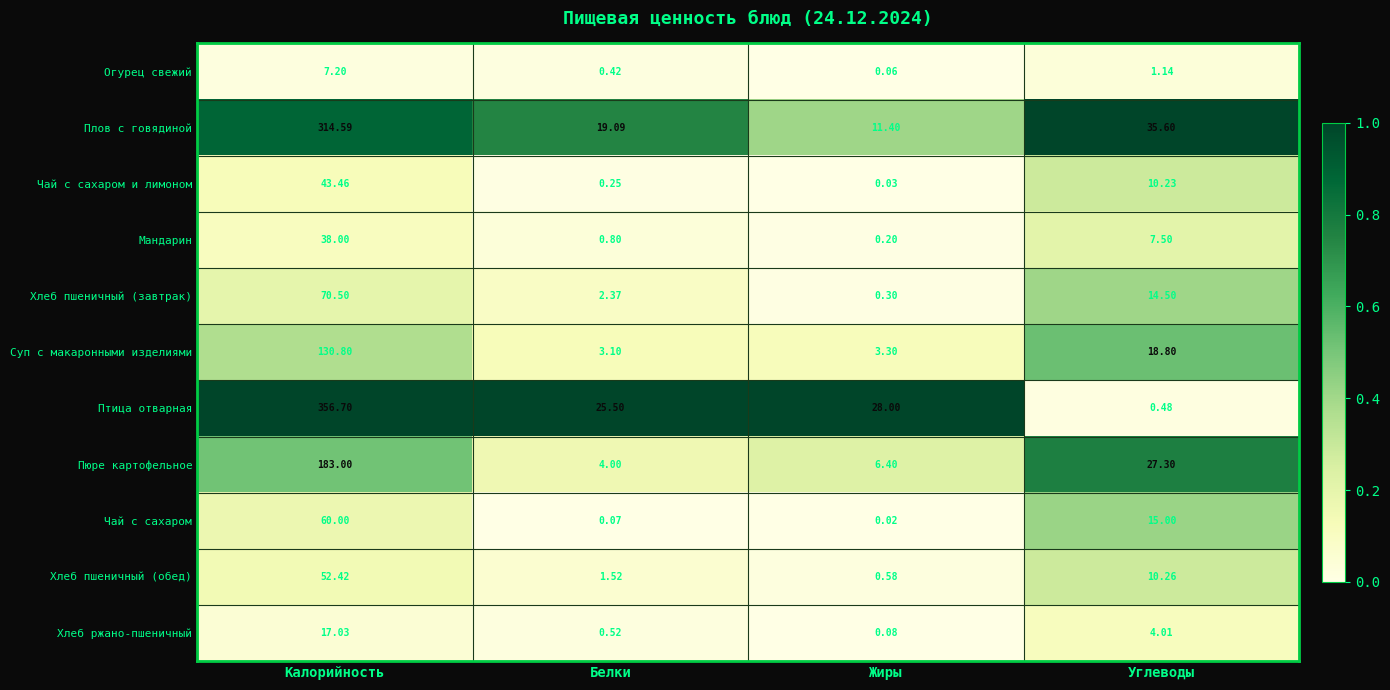

At Жиры, list the series in order from largest to smallest.

Птица отварная, Плов с говядиной, Пюре картофельное, Суп с макаронными изделиями, Хлеб пшеничный (обед), Хлеб пшеничный (завтрак), Мандарин, Хлеб ржано-пшеничный, Огурец свежий, Чай с сахаром и лимоном, Чай с сахаром